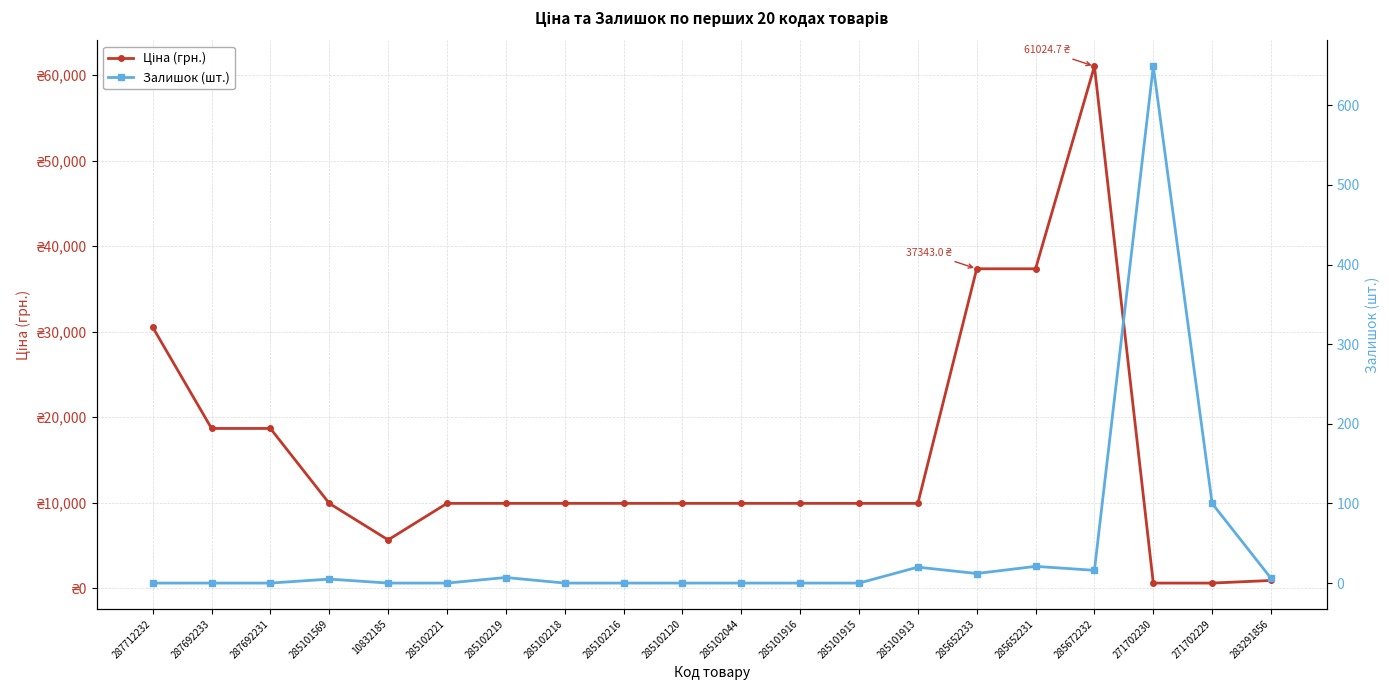

True or false: Залишок (шт.) has a value of 0.0 at 285102221.

True